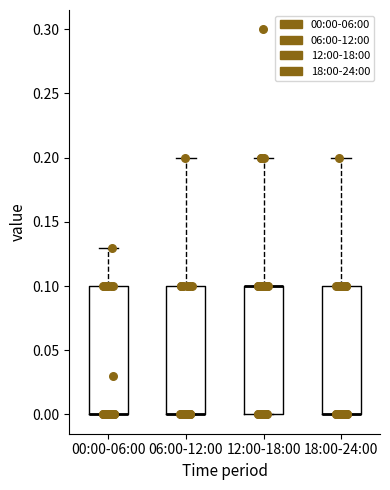

Where is the lower edge of the box for 00:00-06:00 on the y-axis? The values are not printed on the chart, so give them approximately, as read against the axis.

0.00